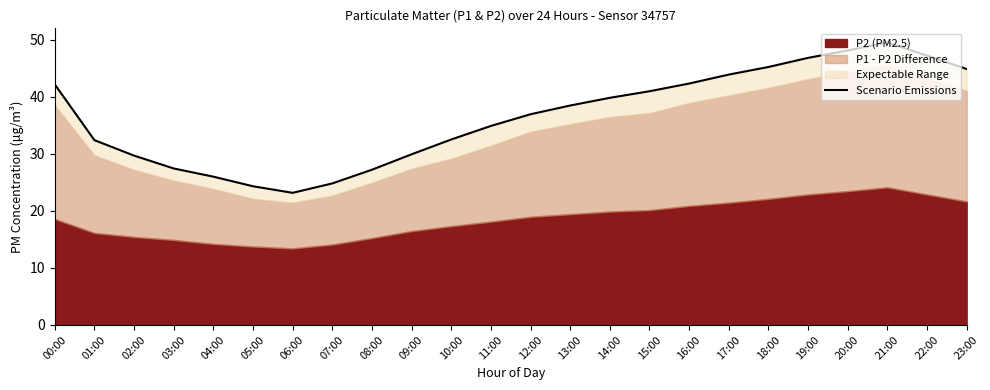

What is the difference between the values at 04:00 and 10:00?

6.5